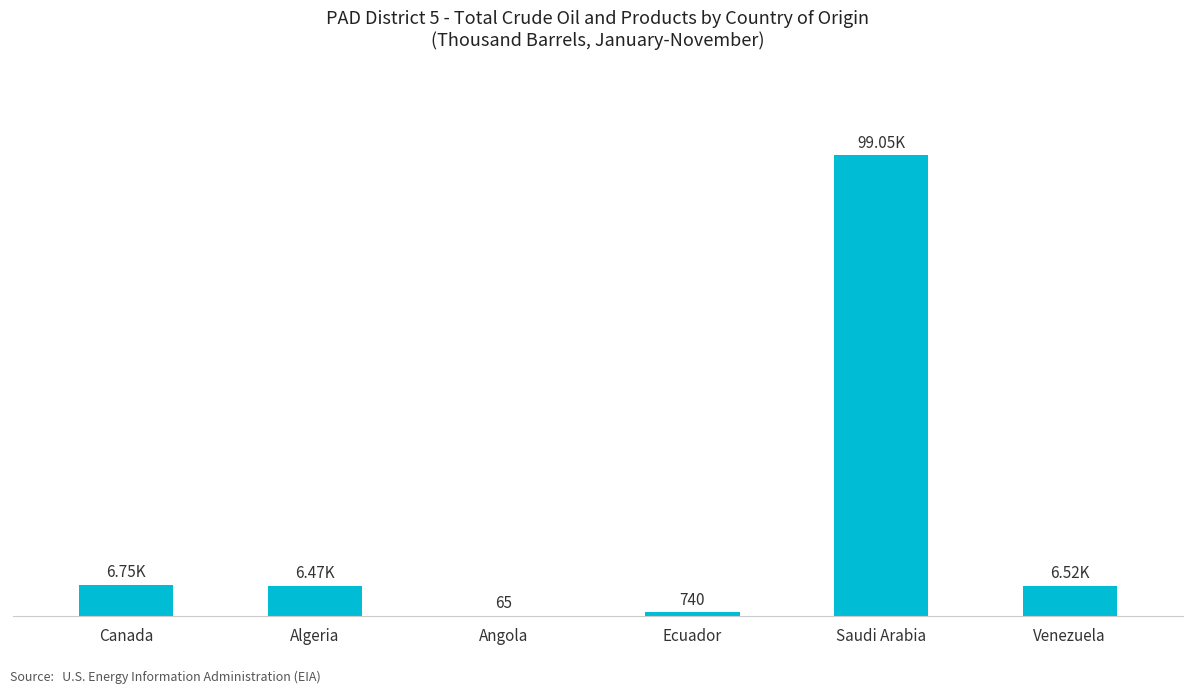

Are the bars horizontal?

No